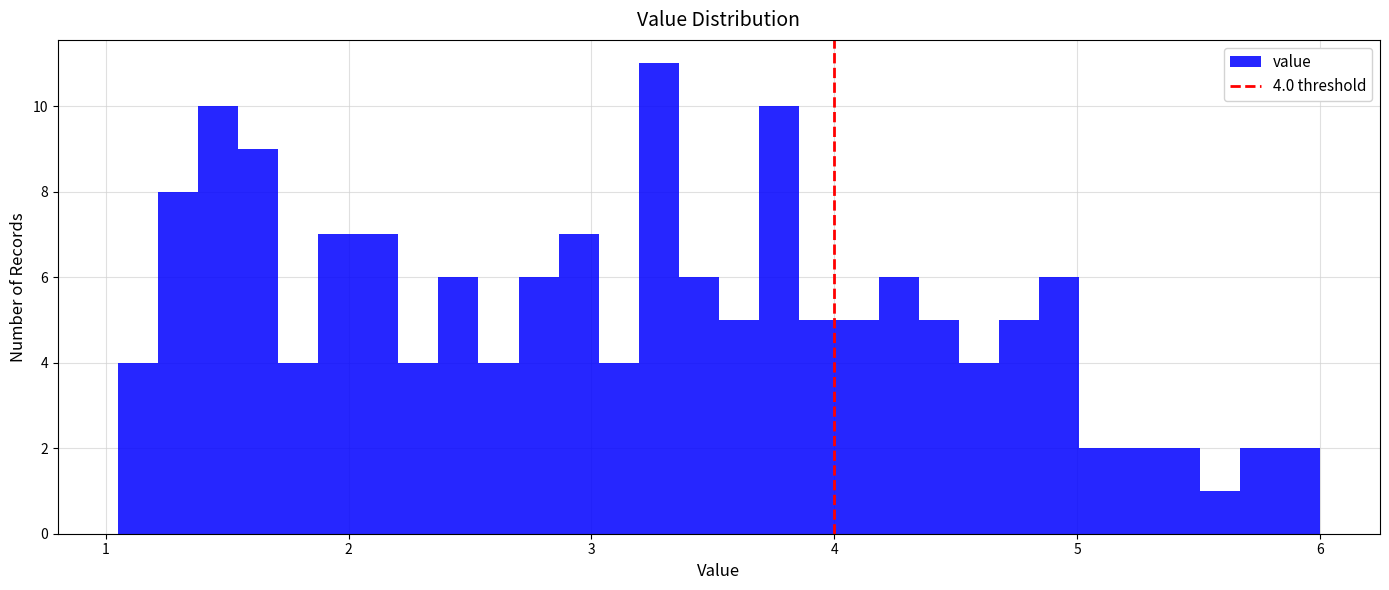

Read against the x-axis, roughly where is the centre of the tallest bar?

3.3